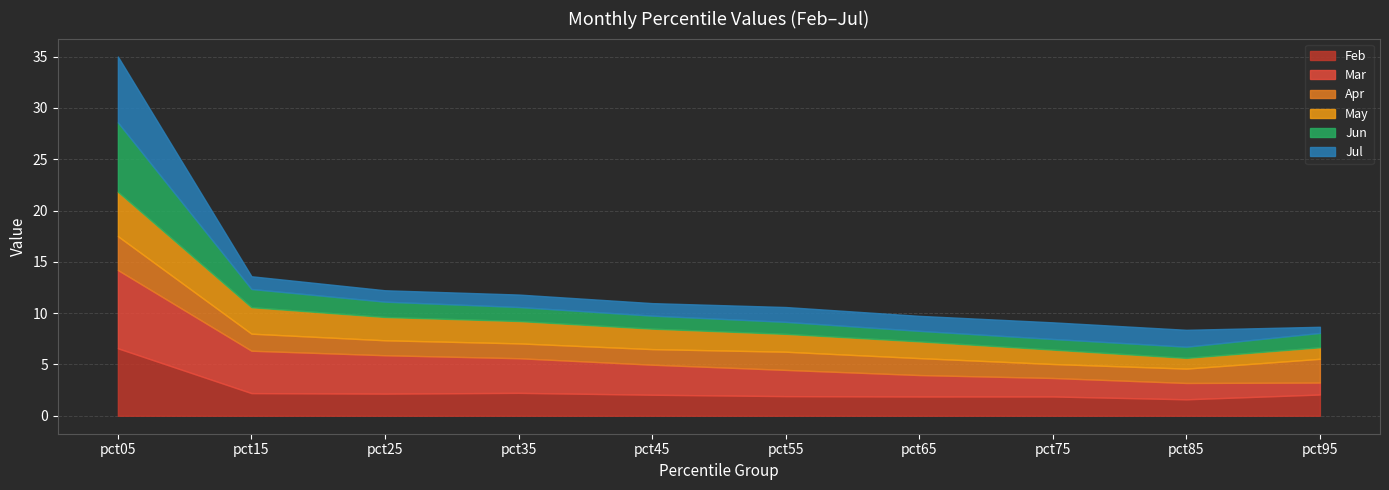

What is the sum of all Feb values?

24.6